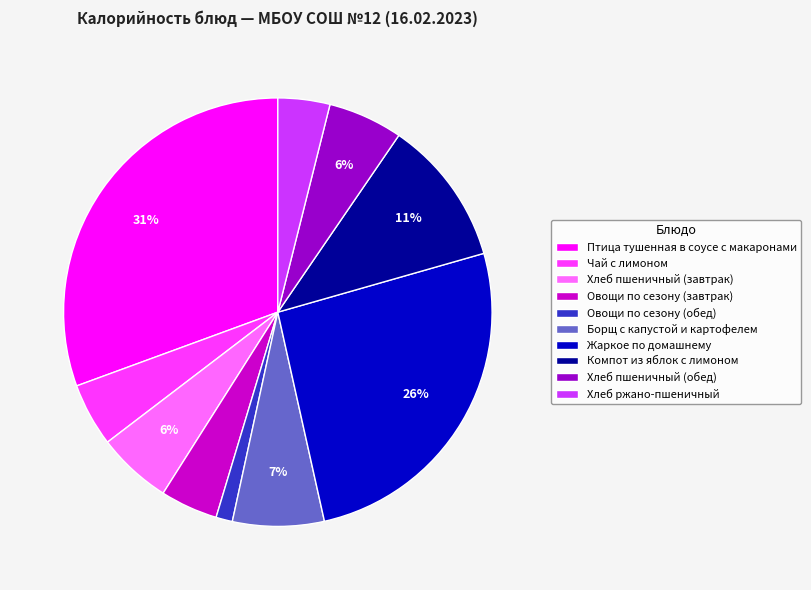

How many slices are in this pie chart?

10